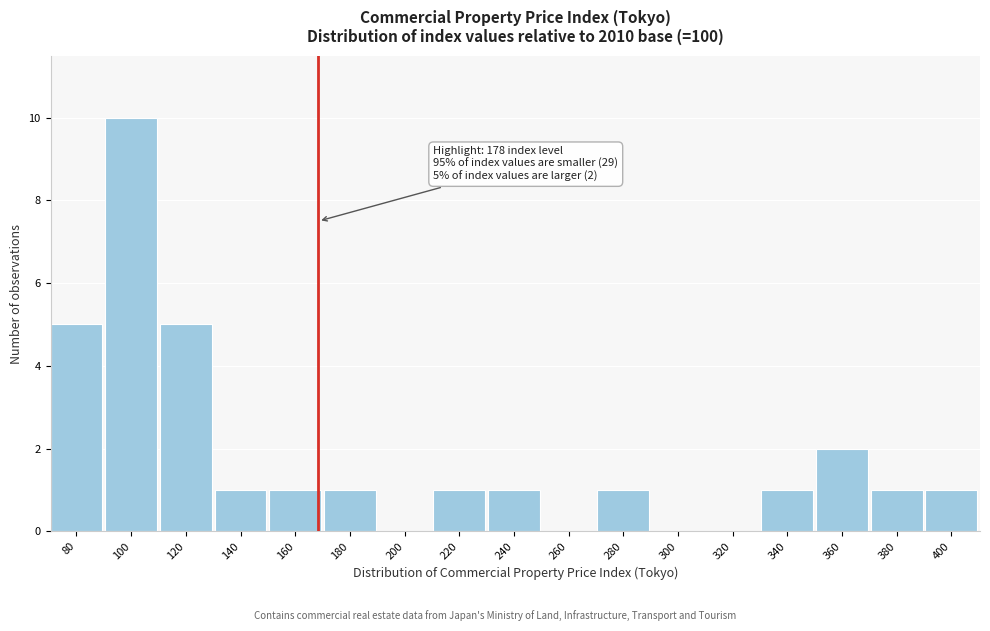

Reading left to right, list all the values displayed in this chart.

80=5	100=10	120=5	140=1	160=1	180=1	200=0	220=1	240=1	260=0	280=1	300=0	320=0	340=1	360=2	380=1	400=1